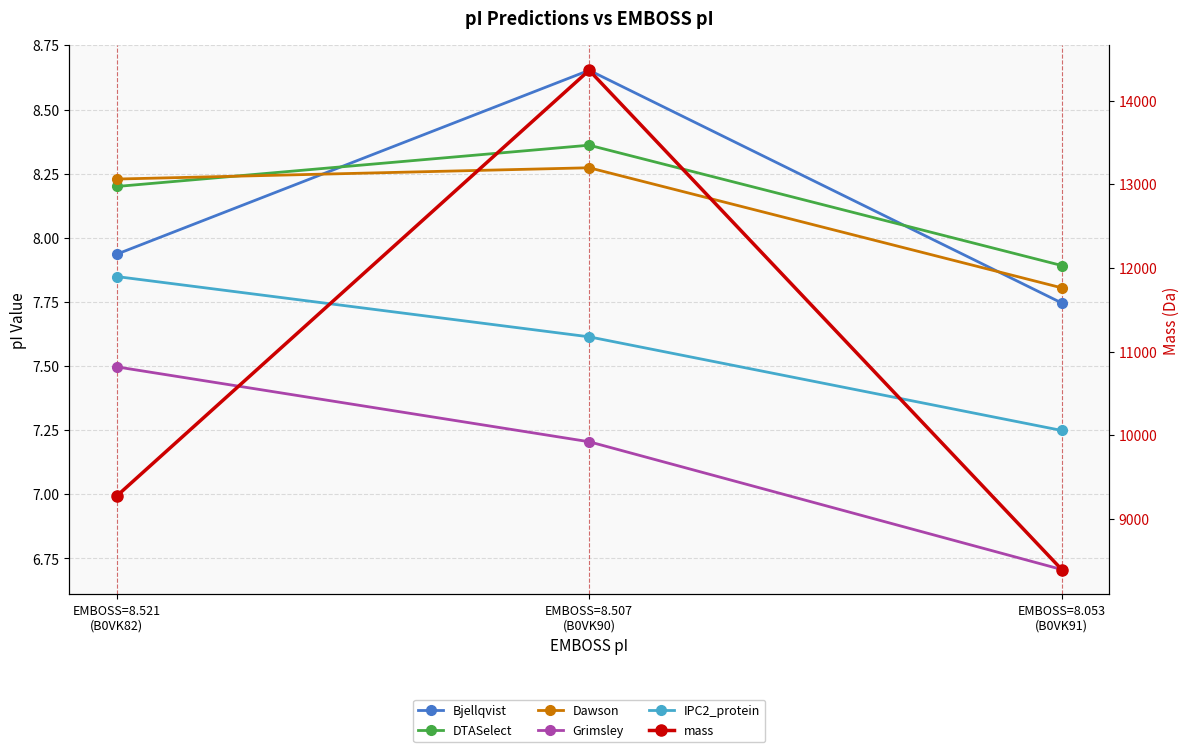

At EMBOSS=8.053
(B0VK91), list the series in order from smallest to largest.

Grimsley, IPC2_protein, Bjellqvist, Dawson, DTASelect, mass